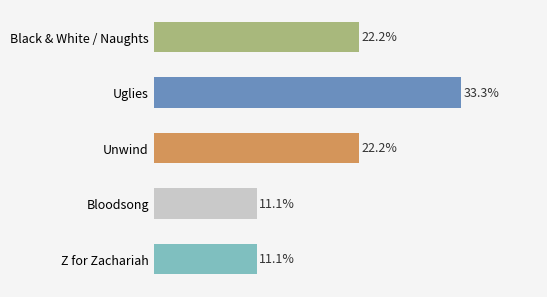

Where does the data first go above 4?

Uglies